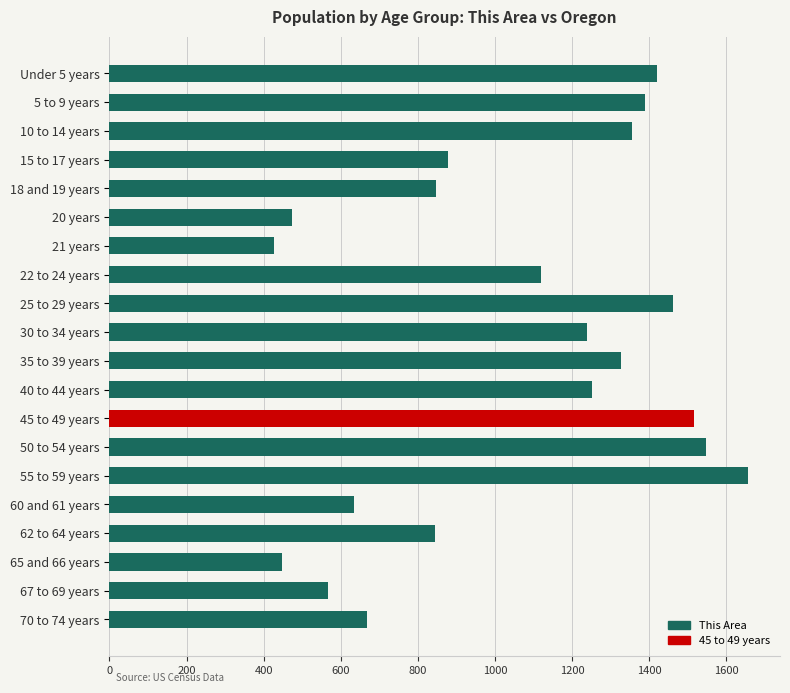

How many categories are shown in the chart?

20